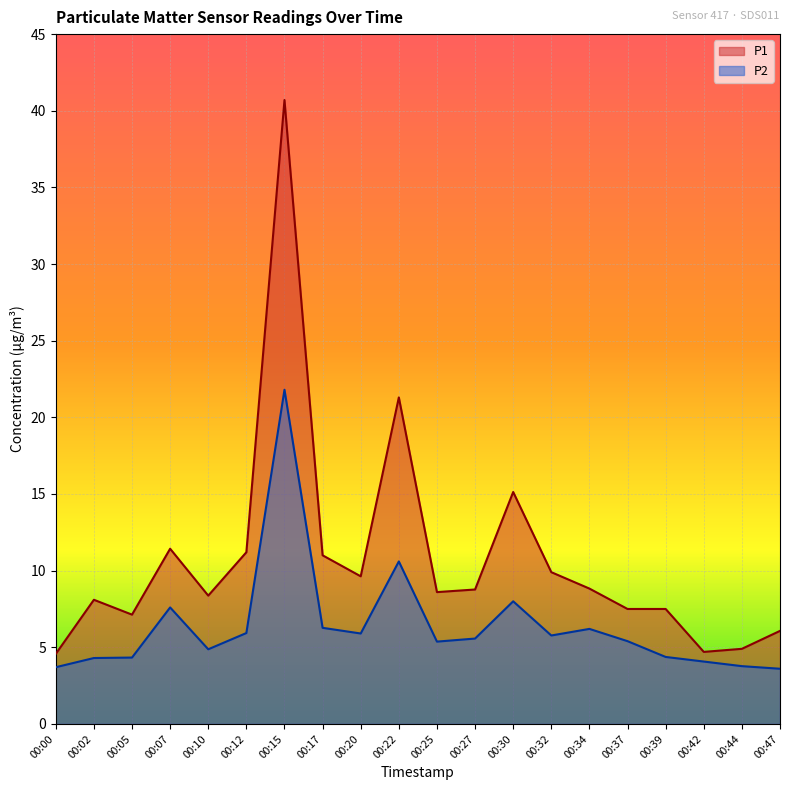

Which series has the largest total across all categories?

P1